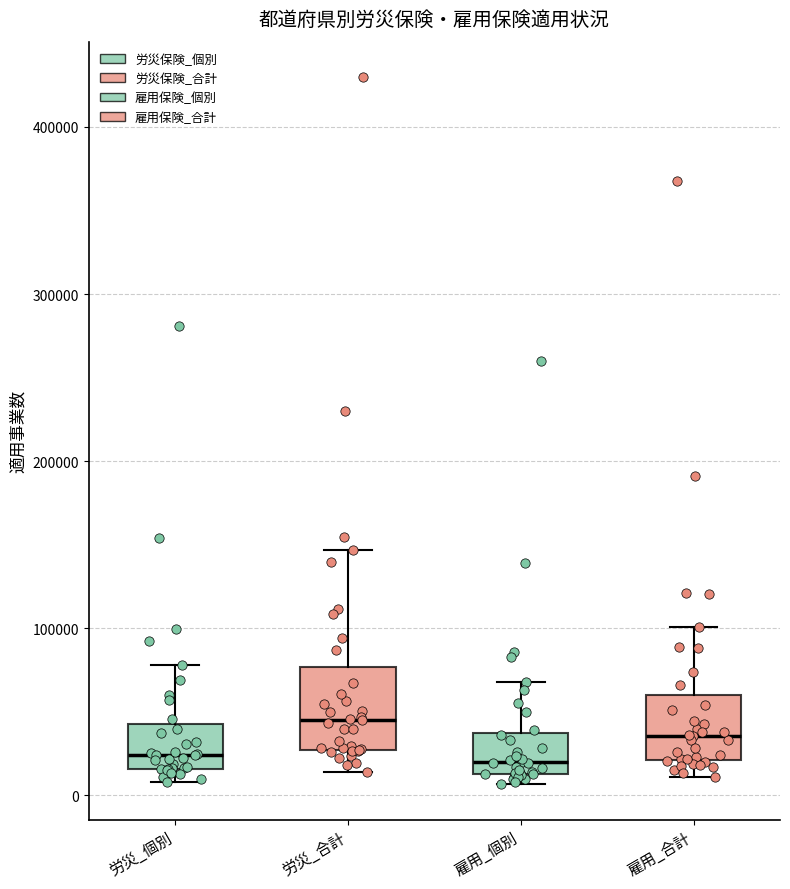

Reading left to right, transcribe this box plot: for each box, give where its median line is, the range the box spans, and where its two whiskers end, as read against the y-axis. The values are not printed on the chart, so give them approximately, as read against the axis.

労災_個別: median 20000 (just above the box's lower edge), box 20000 to 40000, whiskers 10000 to 80000
労災_合計: median 50000, box 30000 to 80000, whiskers 10000 to 150000
雇用_個別: median 20000, box 10000 to 40000, whiskers 10000 (just below the box's lower edge) to 70000
雇用_合計: median 40000, box 20000 to 60000, whiskers 10000 to 100000